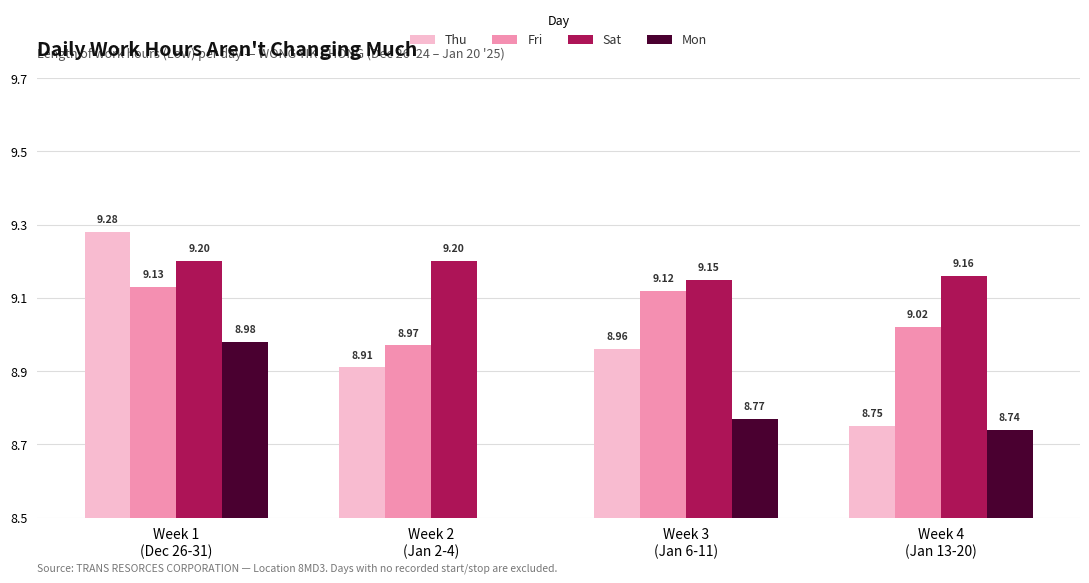

What is the difference between the second highest and second lowest values in the Fri series?

0.1